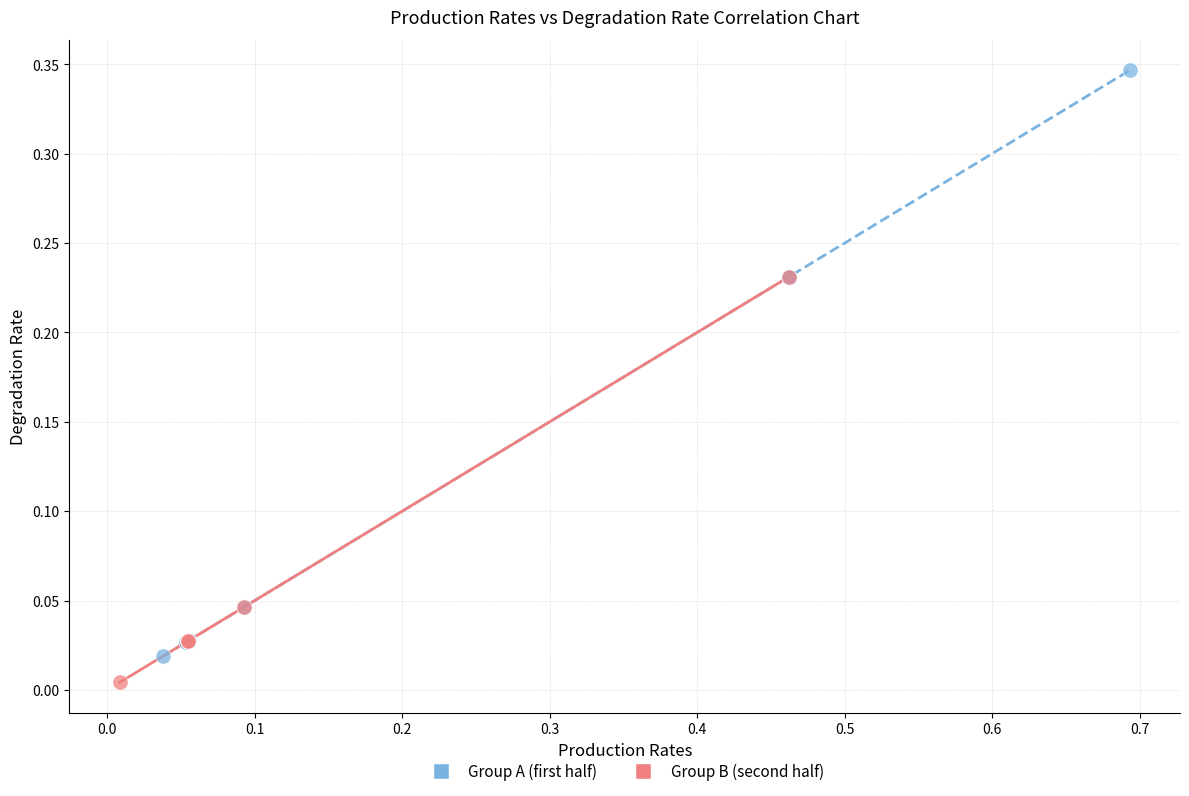

Which series has the largest Y range (max minus min)?

Group A (first half)